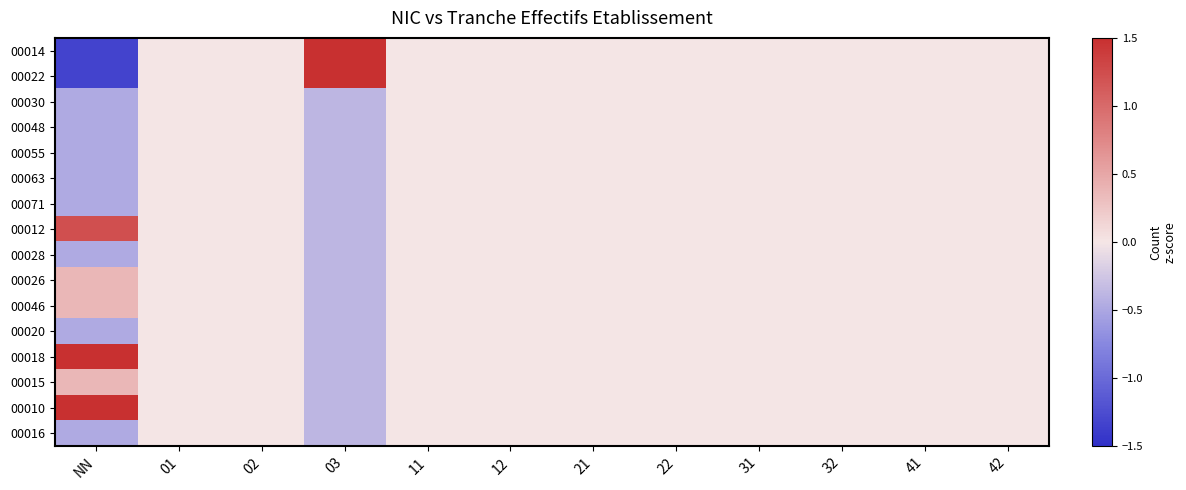

What is the greatest value displayed?

1.5